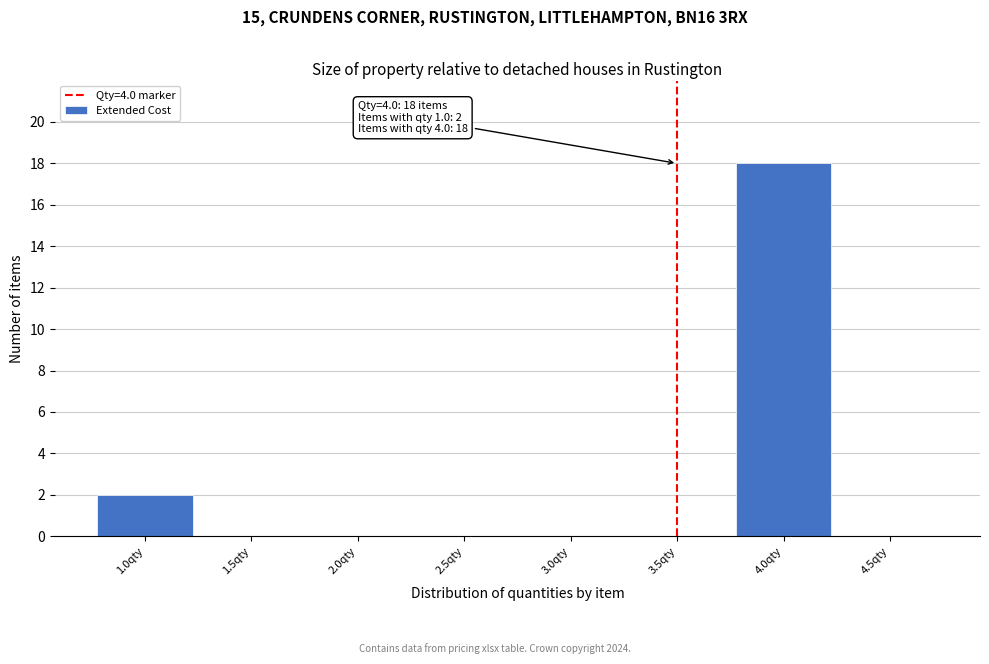

Reading right to left, list all the values displayed in this chart.

4.5qty=0	4.0qty=18	3.5qty=0	3.0qty=0	2.5qty=0	2.0qty=0	1.5qty=0	1.0qty=2